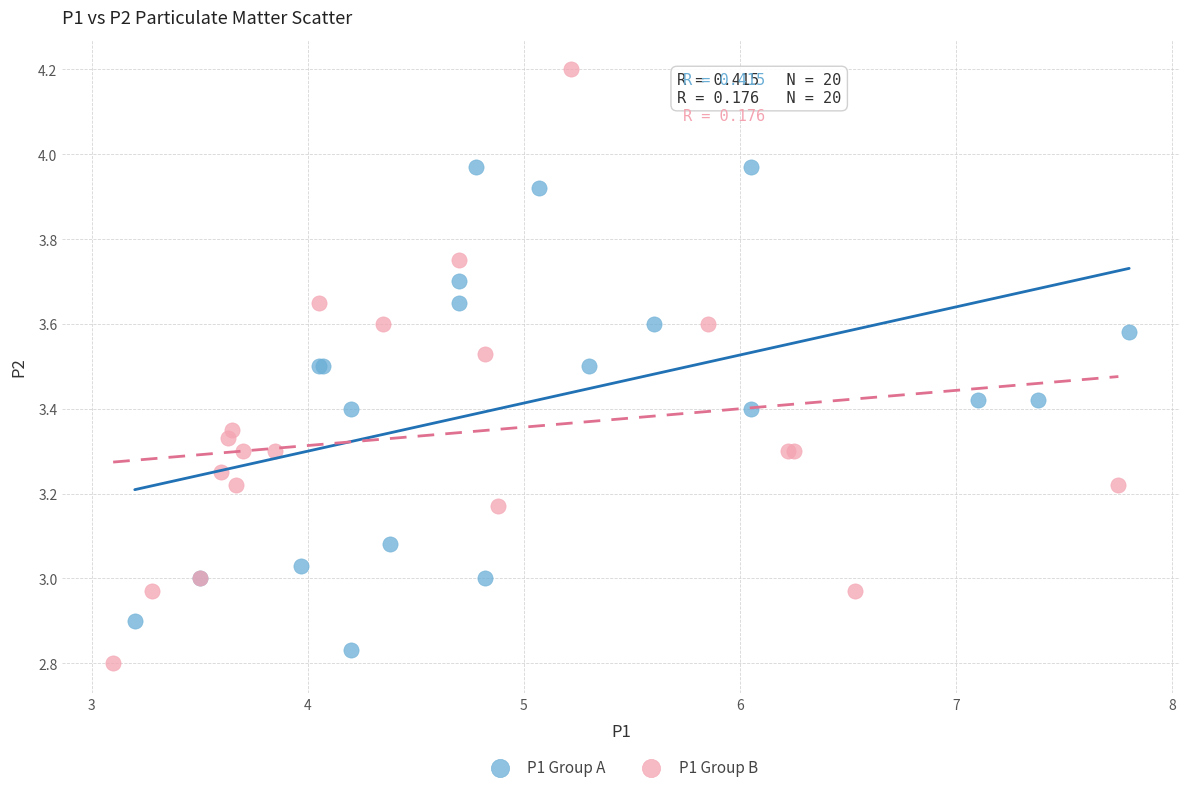

Which series reaches the maximum Y coordinate?

P1 Group B